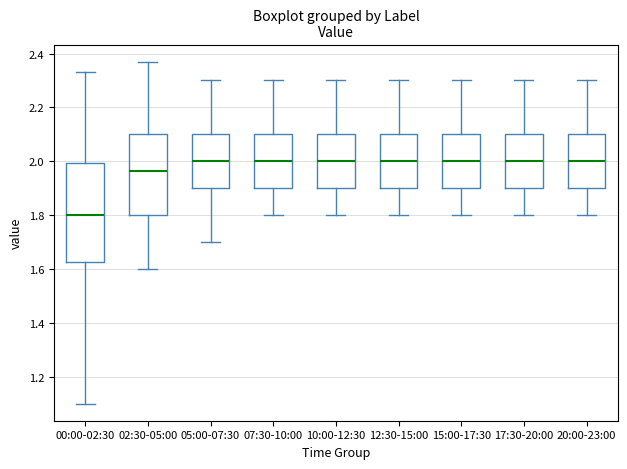

Which box's median line is the lowest?

00:00-02:30